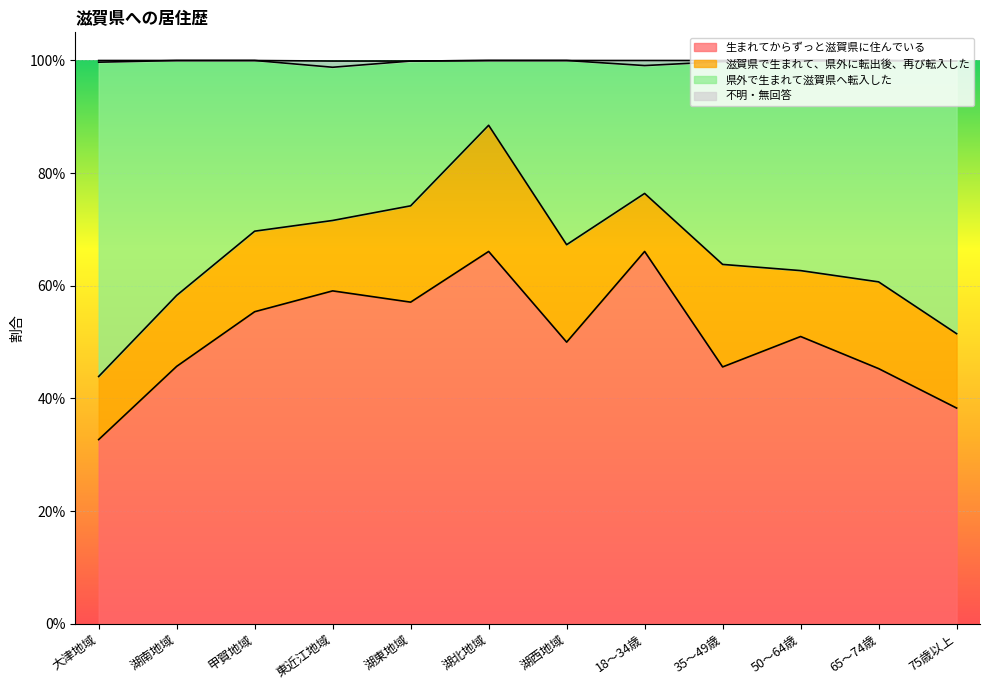

Is it true that 生まれてからずっと滋賀県に住んでいる equals 0.5 at 50～64歳?

True